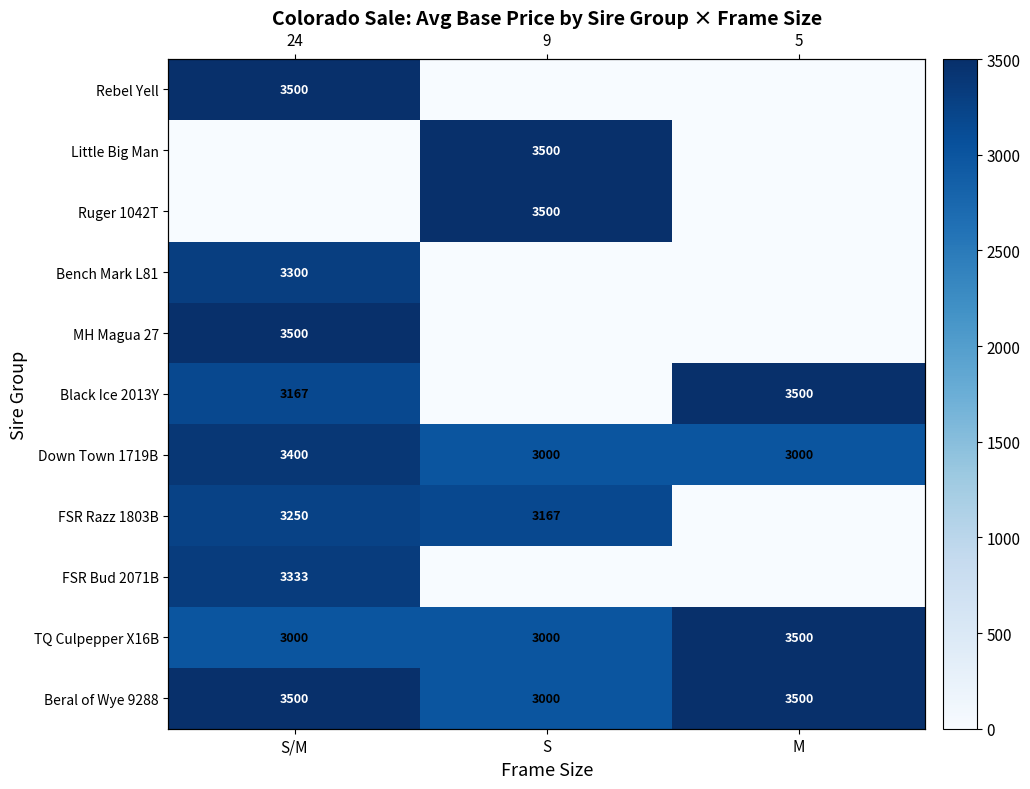

What value does the Beral of Wye 9288 series have at M?

3500.0